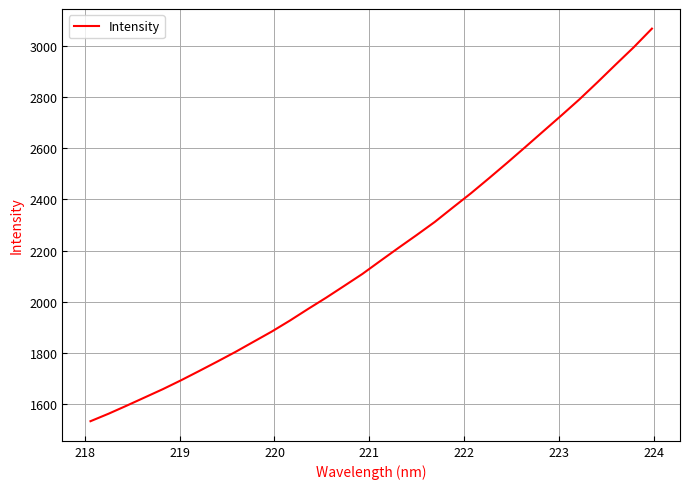

How many lines are shown in the chart?

1